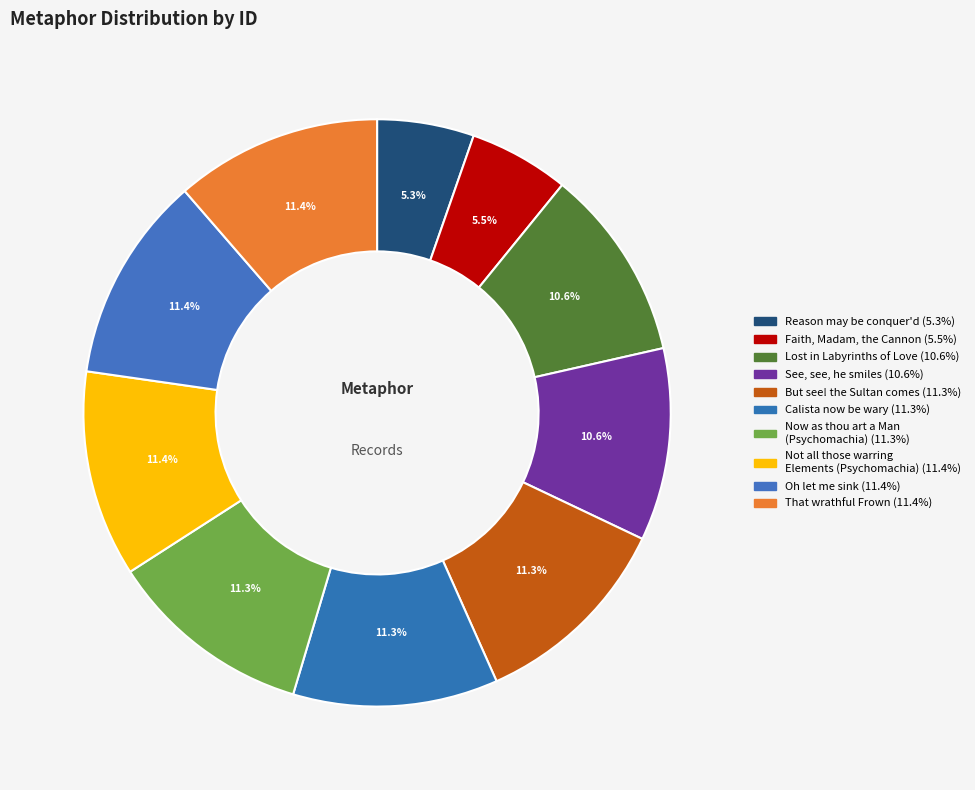

How many slices are in this pie chart?

10